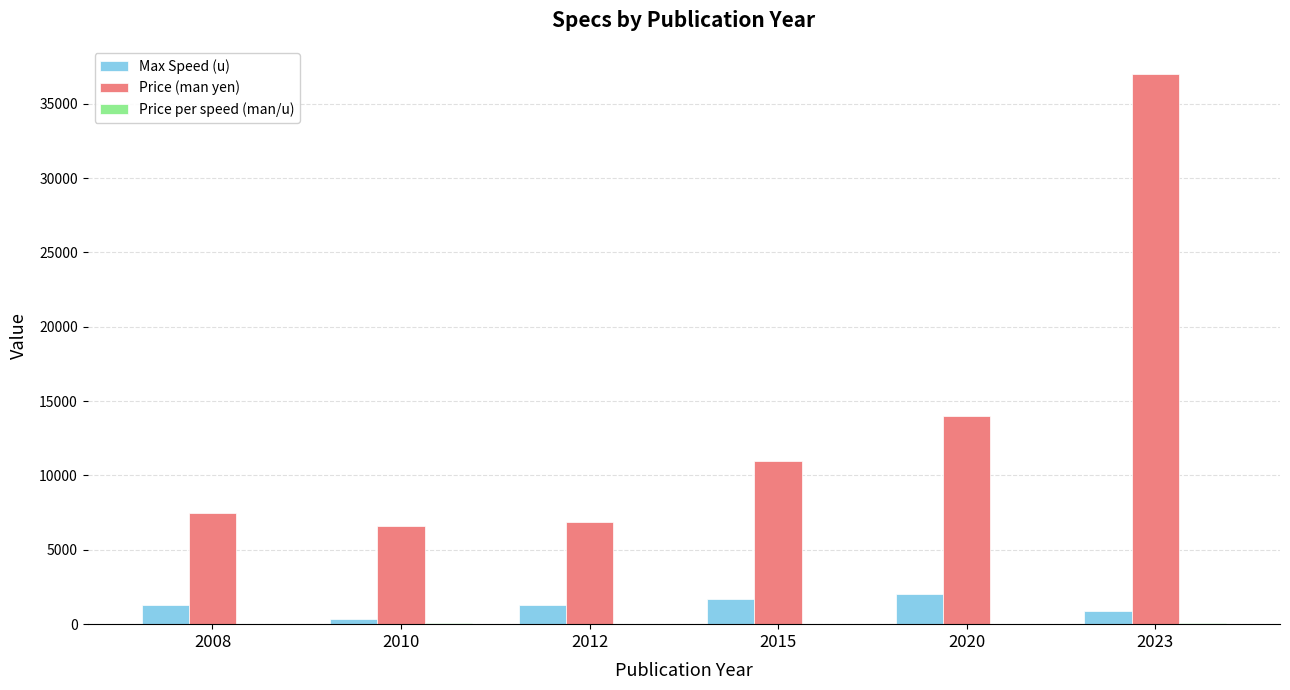

Count the number of data series in this chart.

3